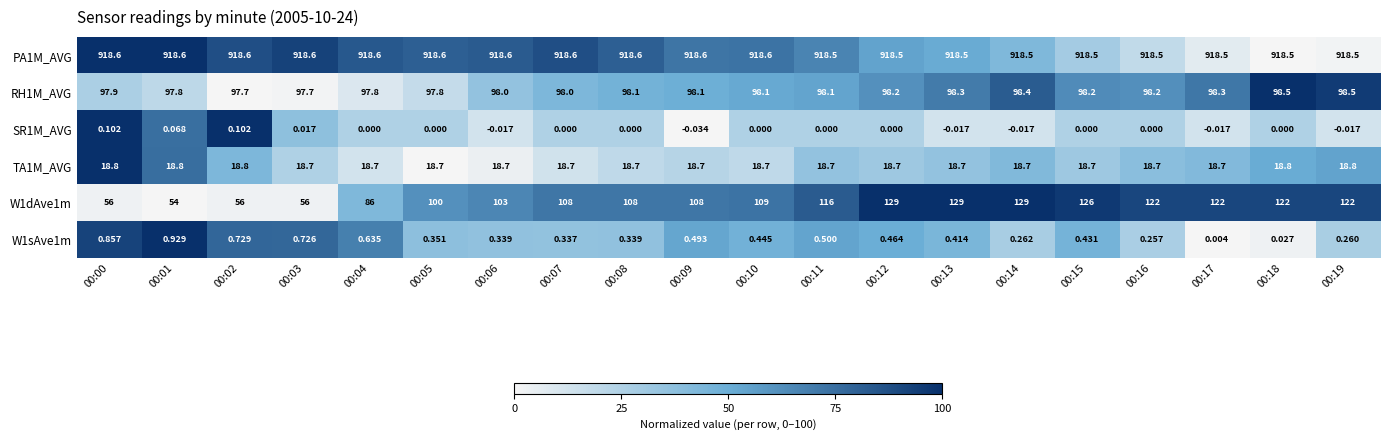

Is the value of PA1M_AVG at 00:02 greater than the value of TA1M_AVG at 00:09?

Yes